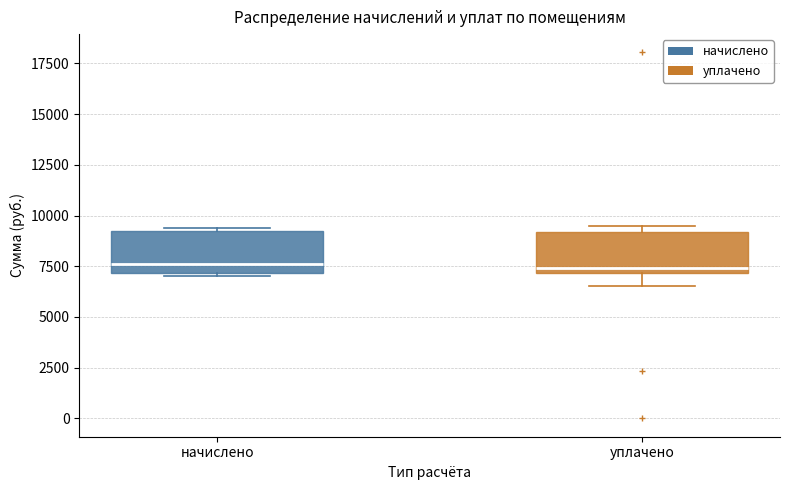

Where is the upper edge of the box for начислено on the y-axis? The values are not printed on the chart, so give them approximately, as read against the axis.

9000